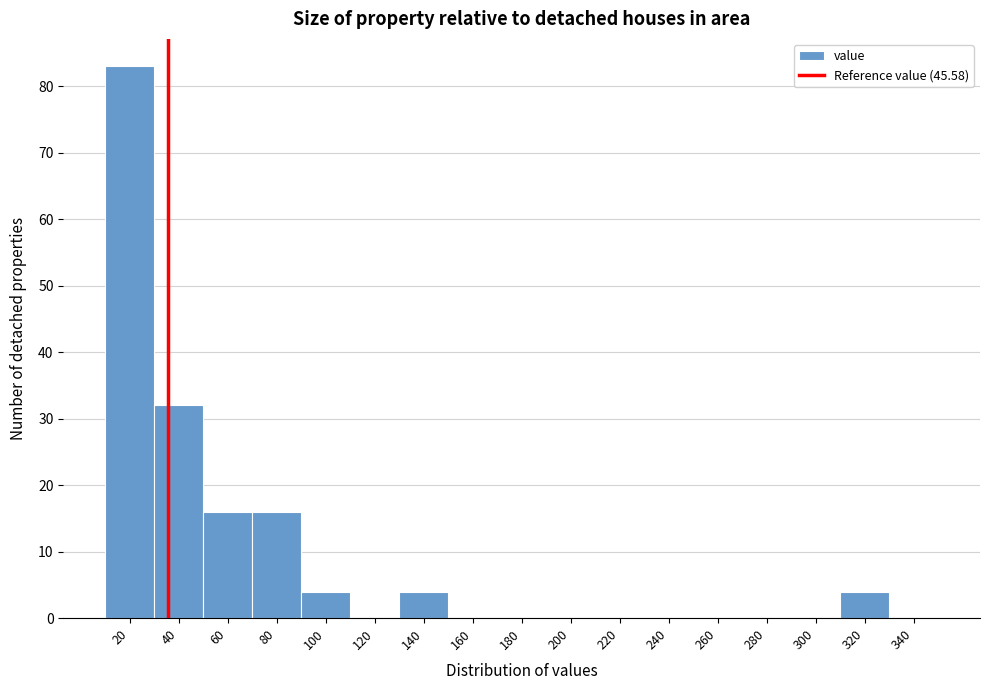

Reading right to left, transcribe all the data shown in this chart.

340=0	320=4	300=0	280=0	260=0	240=0	220=0	200=0	180=0	160=0	140=4	120=0	100=4	80=16	60=16	40=32	20=83